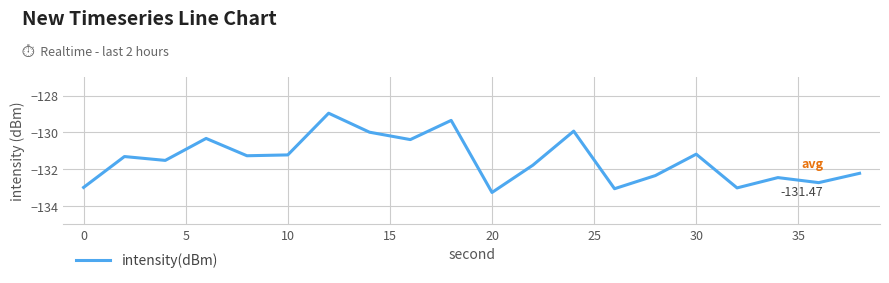

Is this an area chart (filled region under the line)?

No